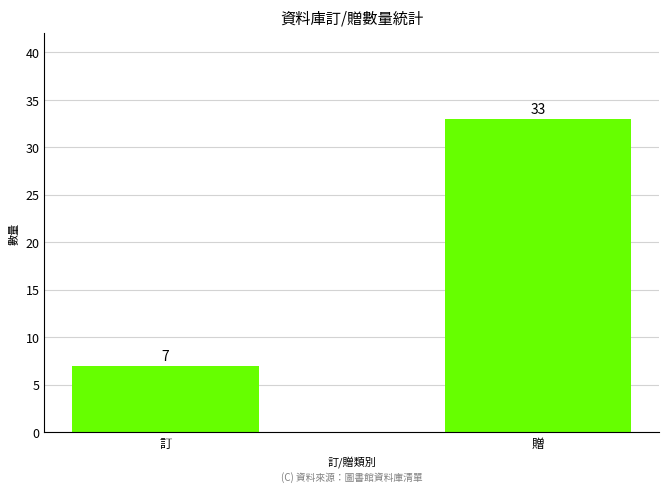

What is the label of the 1st bar from the right?

贈